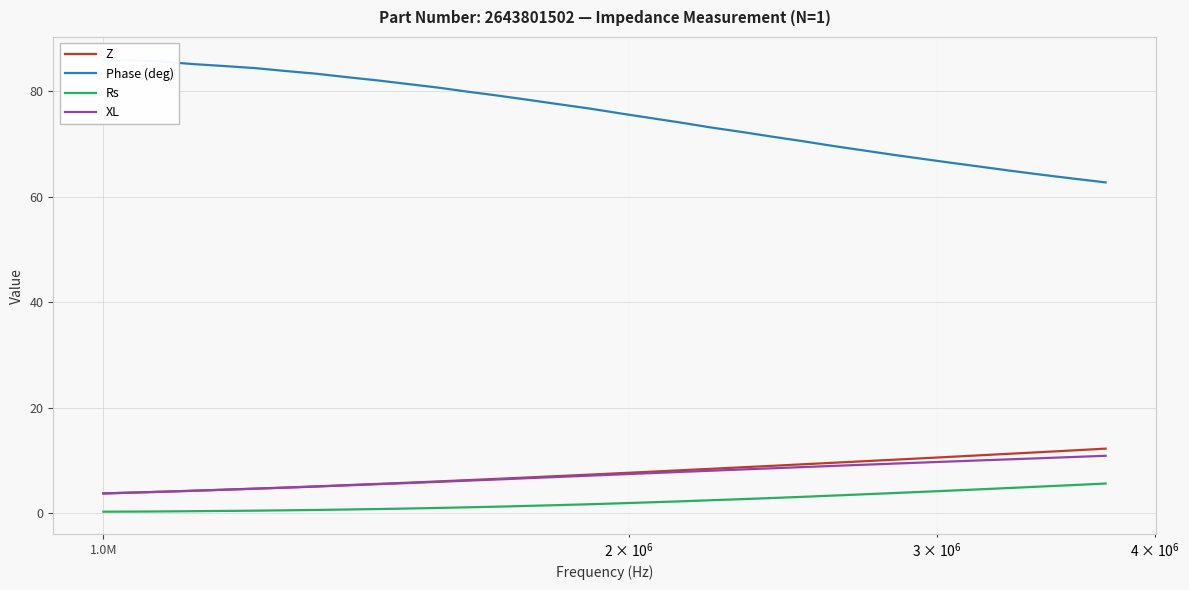

At how many categories does at least one series exceed 61?

34